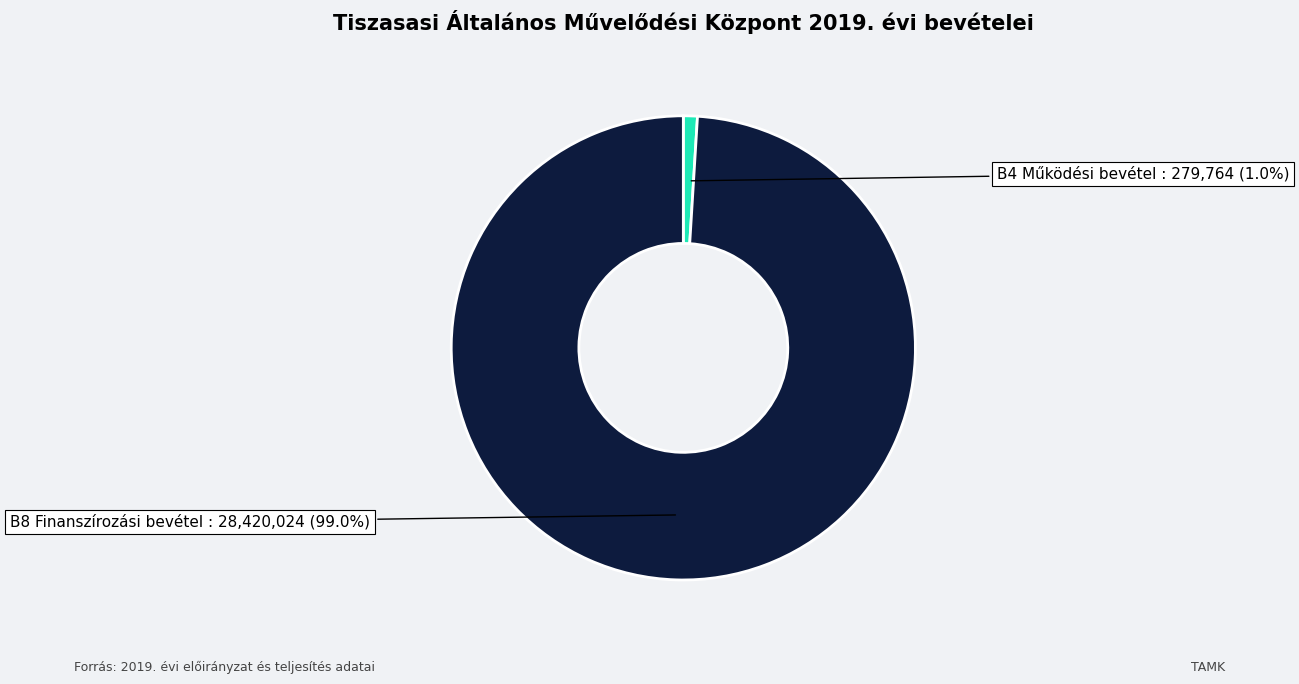

To the nearest percent, what is the difference between the B8 Finanszírozási bevétel and B4 Működési bevétel slice percentages?

98%